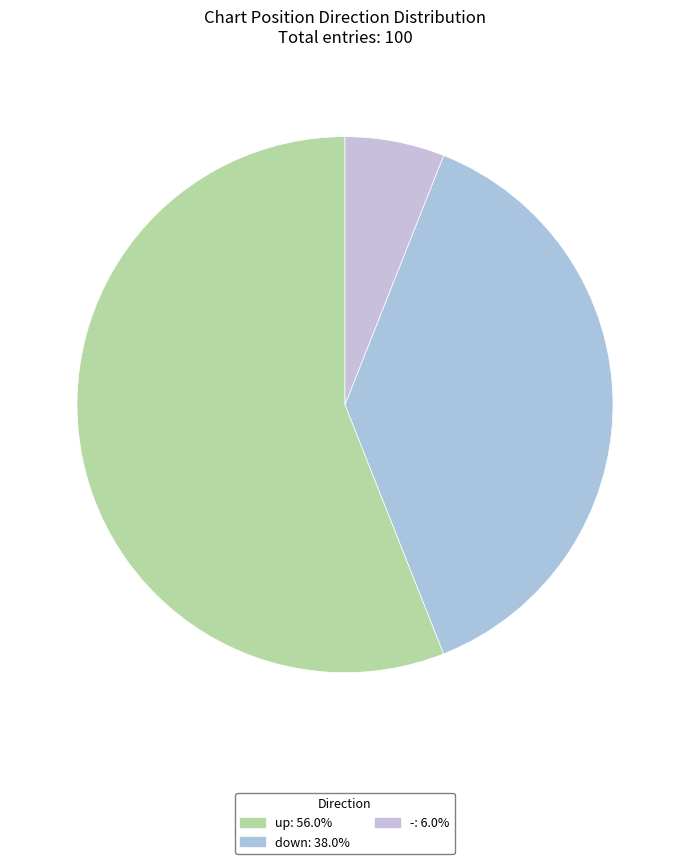

How many segments does this pie chart have?

3